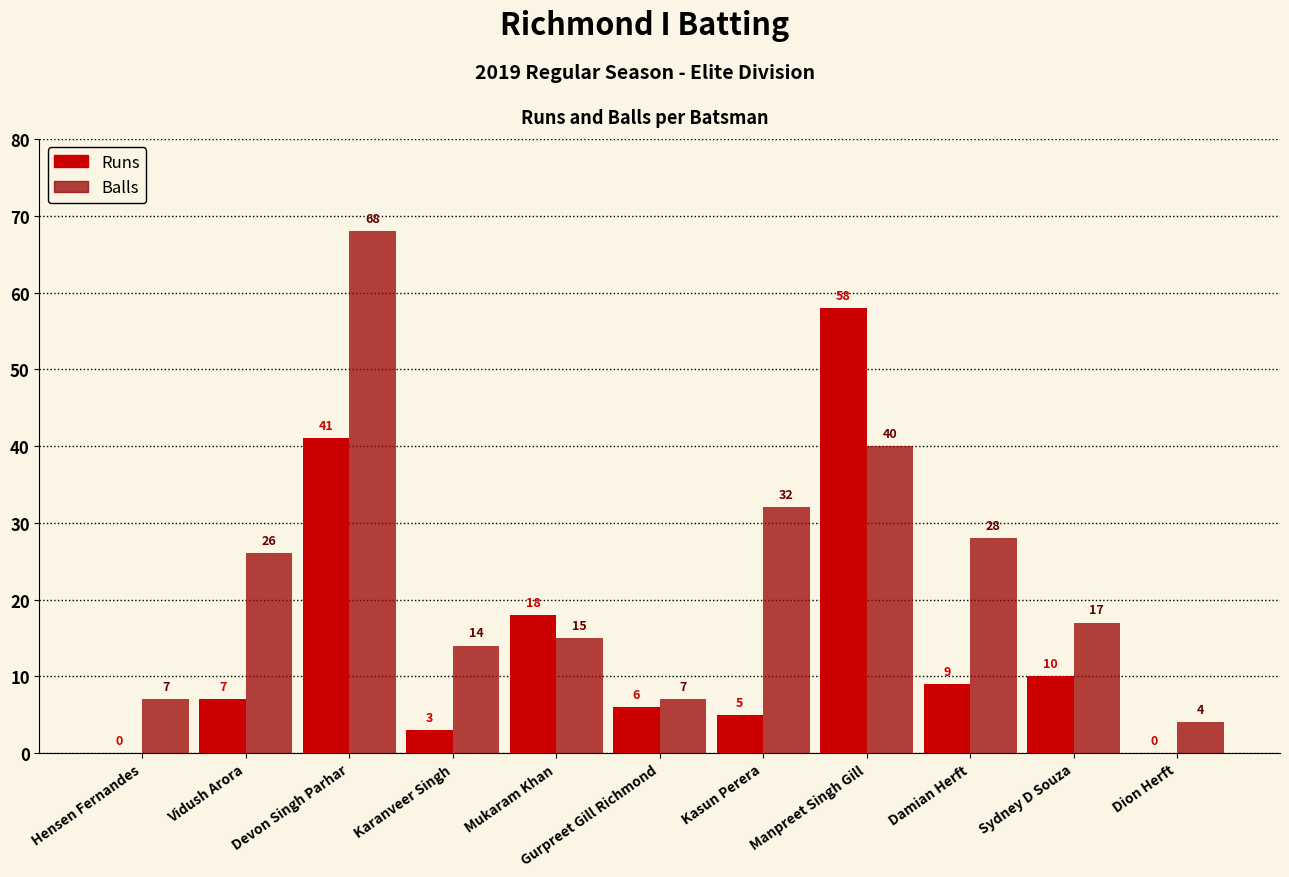

What is the maximum value for Balls?

68